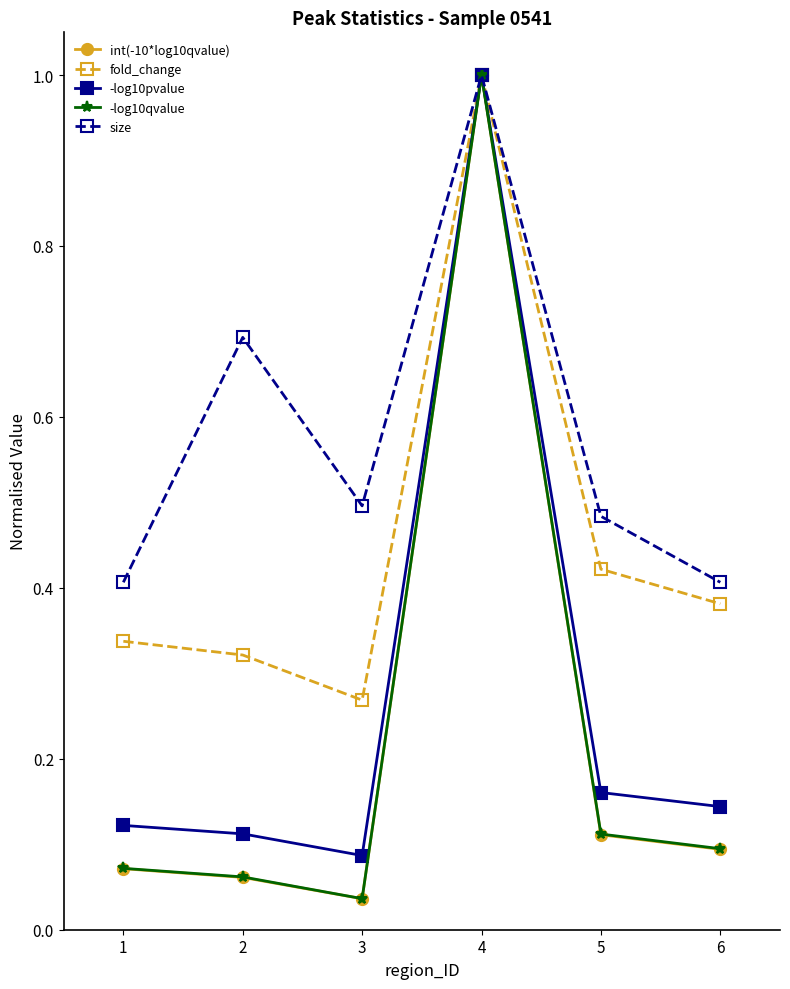

At which category does the chart reach its minimum across all series?

3